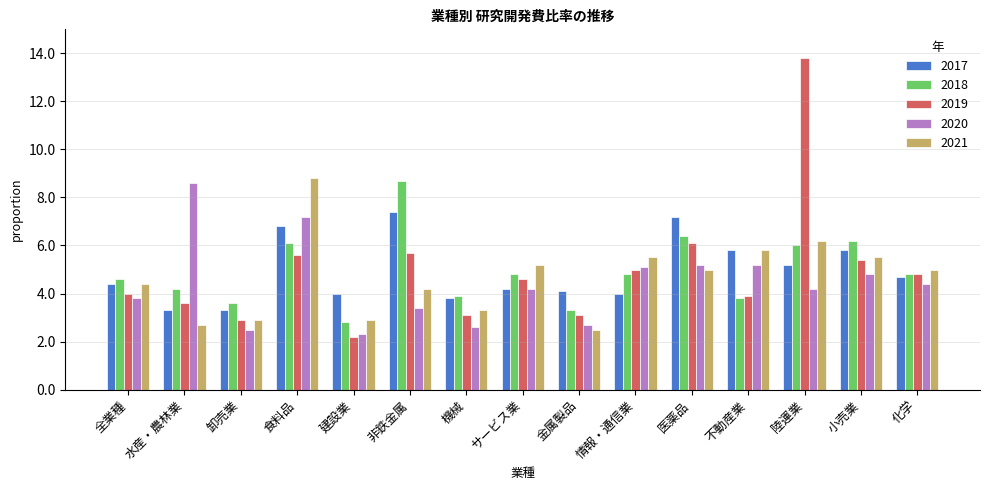

What value does the 2021 series have at 機械?

3.3